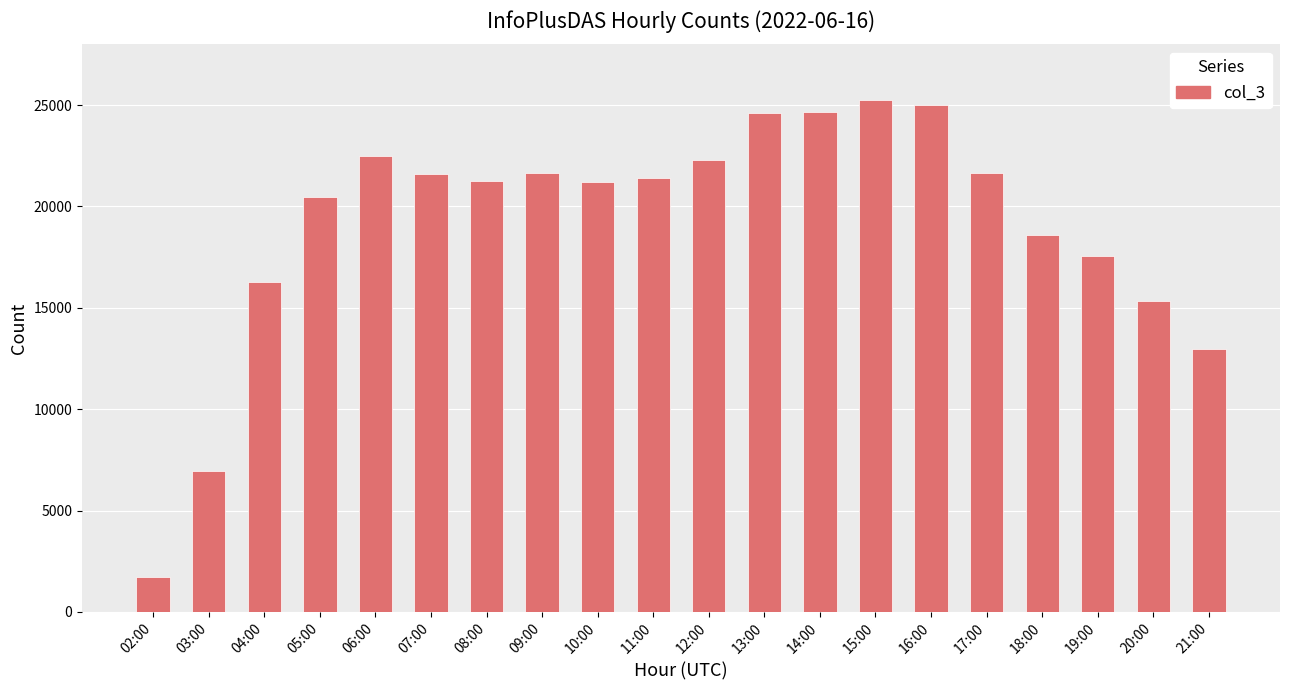

Does the chart contain any negative values?

No